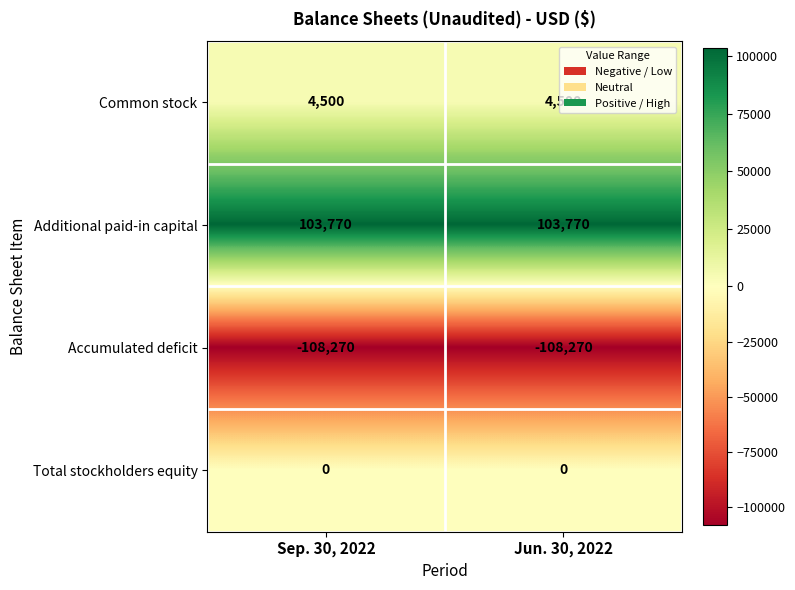

What is the sum of all Accumulated deficit values?

-216540